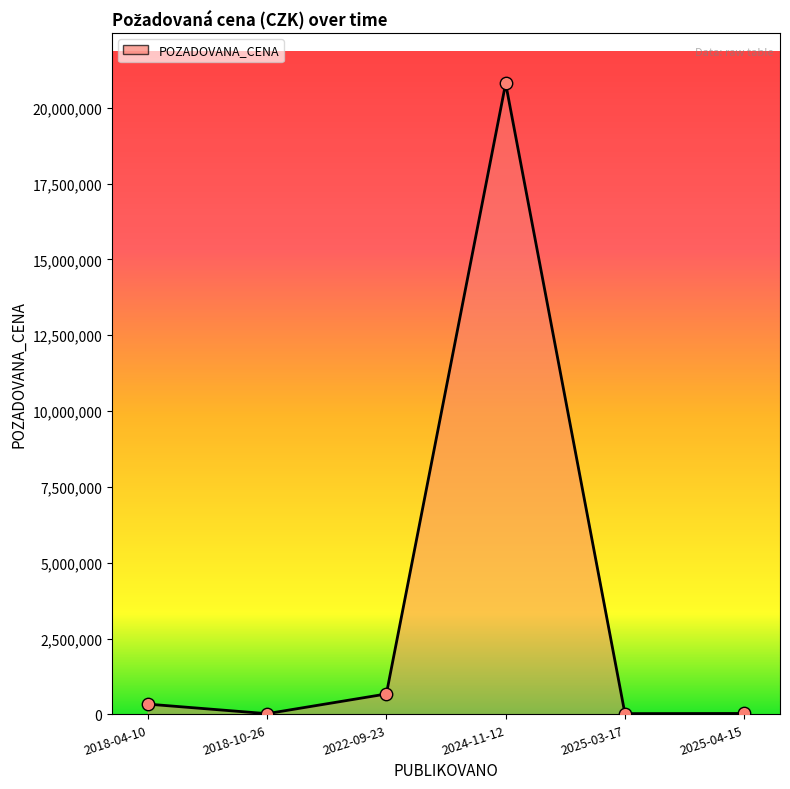

Which has a higher value, 2018-04-10 or 2025-03-17?

2018-04-10